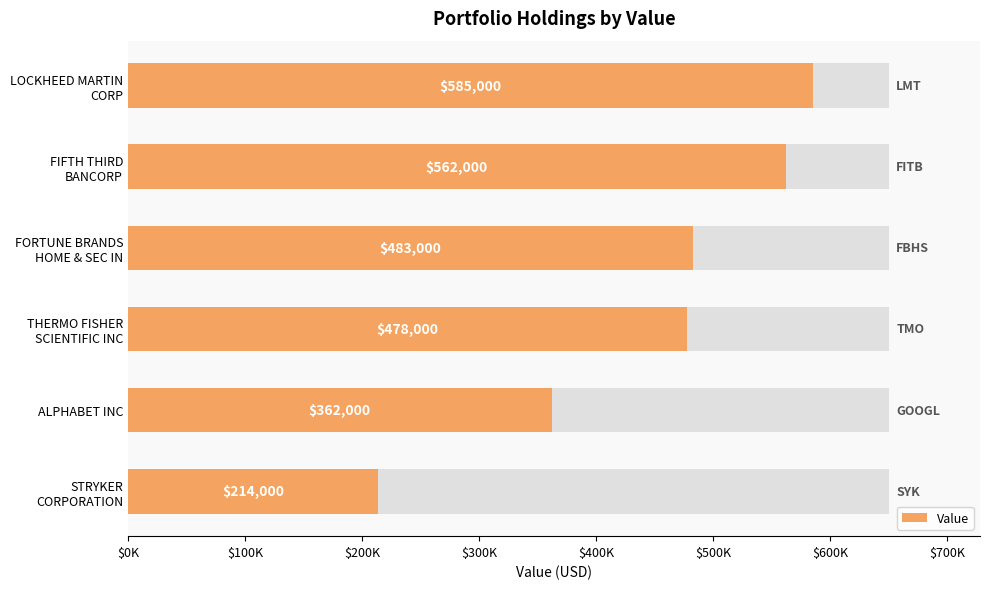

What is the value of the 2nd bar from the left?

562000